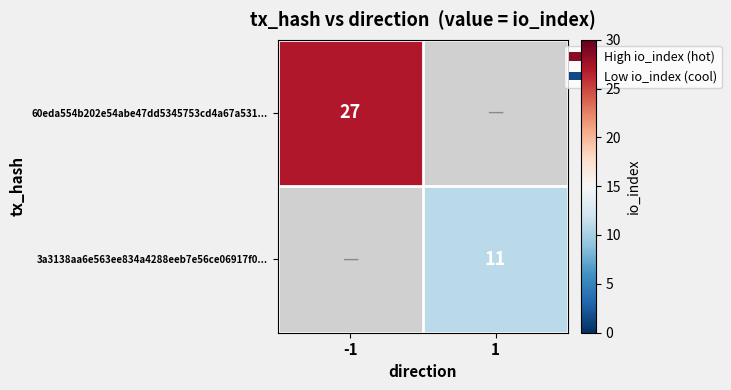

Is it true that 3a3138aa6e563ee834a4288eeb7e56ce06917f0... equals 11 at 1?

True